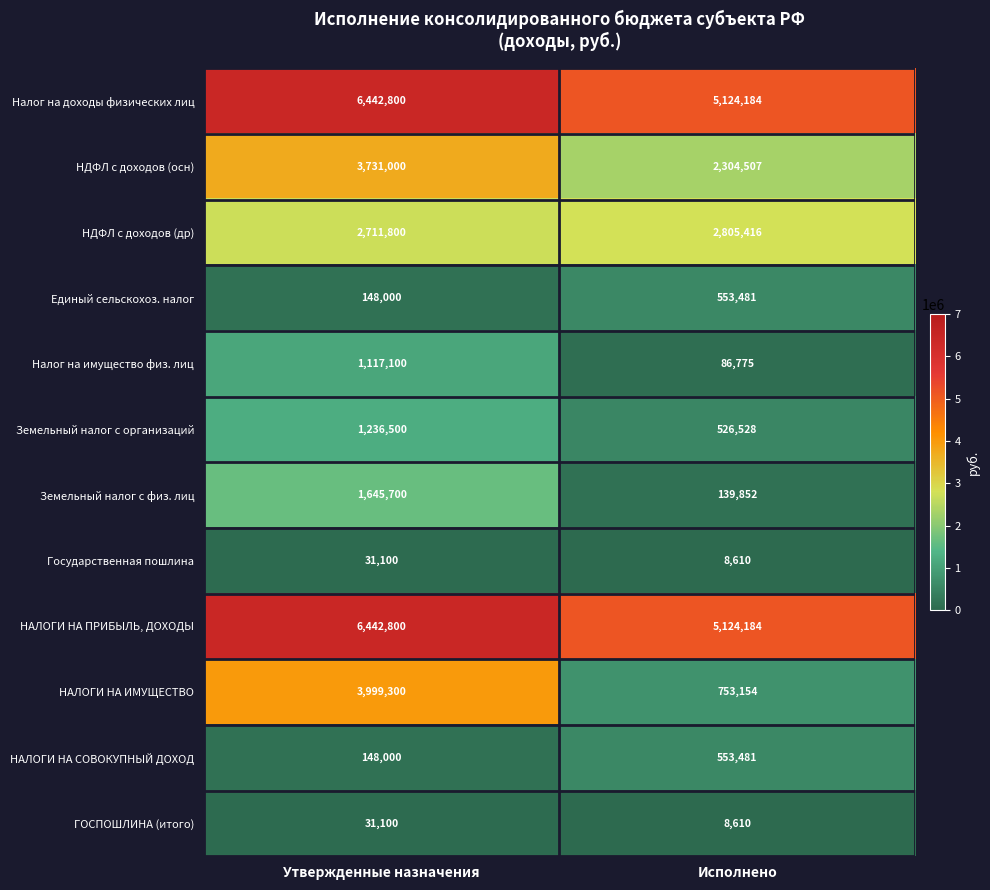

Reading left to right, list all the values displayed in this chart.

Налог на доходы физических лиц: Утвержденные назначения=6442800	Исполнено=5124184
НДФЛ с доходов (осн): Утвержденные назначения=3731000	Исполнено=2304507
НДФЛ с доходов (др): Утвержденные назначения=2711800	Исполнено=2805416
Единый сельскохоз. налог: Утвержденные назначения=148000	Исполнено=553481
Налог на имущество физ. лиц: Утвержденные назначения=1117100	Исполнено=86775
Земельный налог с организаций: Утвержденные назначения=1236500	Исполнено=526528
Земельный налог с физ. лиц: Утвержденные назначения=1645700	Исполнено=139852
Государственная пошлина: Утвержденные назначения=31100	Исполнено=8610
НАЛОГИ НА ПРИБЫЛЬ, ДОХОДЫ: Утвержденные назначения=6442800	Исполнено=5124184
НАЛОГИ НА ИМУЩЕСТВО: Утвержденные назначения=3999300	Исполнено=753154
НАЛОГИ НА СОВОКУПНЫЙ ДОХОД: Утвержденные назначения=148000	Исполнено=553481
ГОСПОШЛИНА (итого): Утвержденные назначения=31100	Исполнено=8610